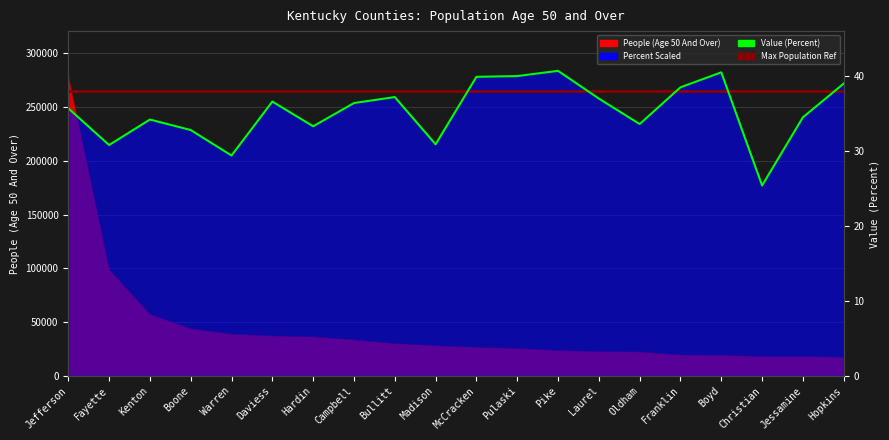

What position from the left is Laurel?

14